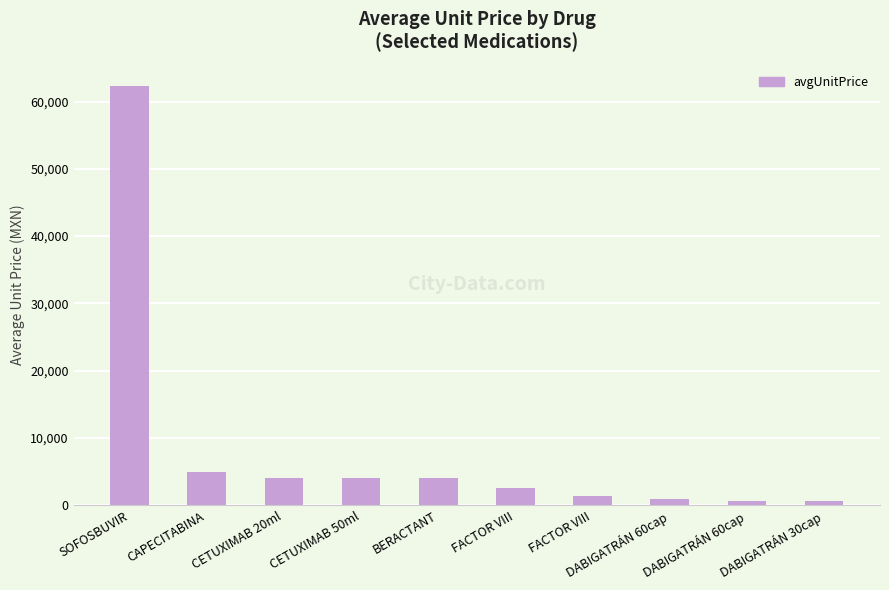

Reading left to right, what are all the values shown in this chart?

SOFOSBUVIR=62370.0	CAPECITABINA=4851.5	CETUXIMAB 20ml=4078.1	CETUXIMAB 50ml=4028.9	BERACTANT=4010.9	FACTOR VIII=2602.7	FACTOR VIII=1300.0	DABIGATRÁN 60cap=957.0	DABIGATRÁN 60cap=625.0	DABIGATRÁN 30cap=608.7